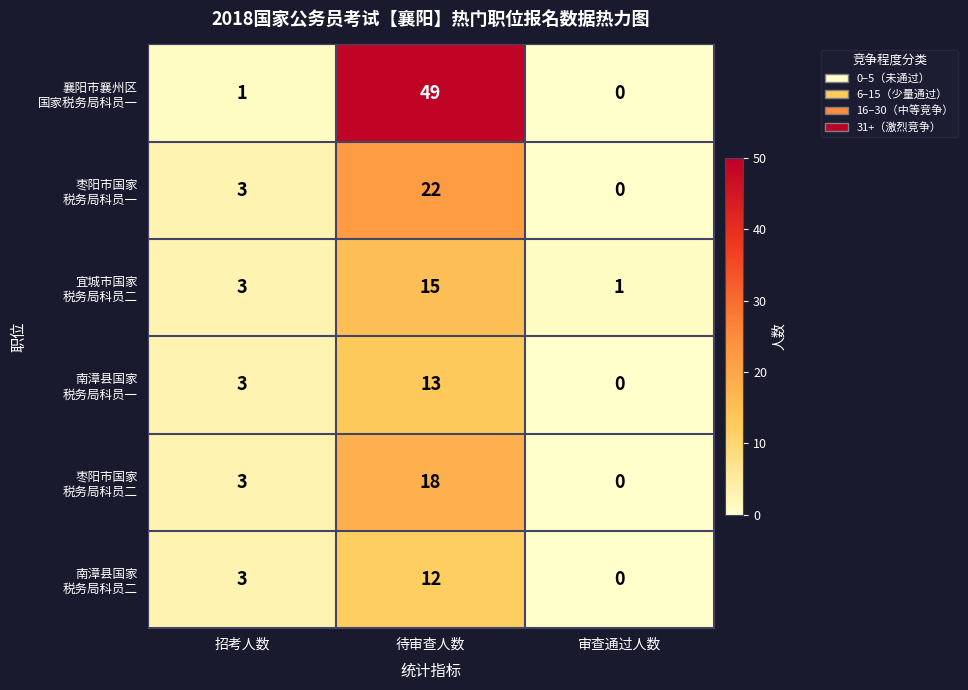

What is the total value across all series at 审查通过人数?

1